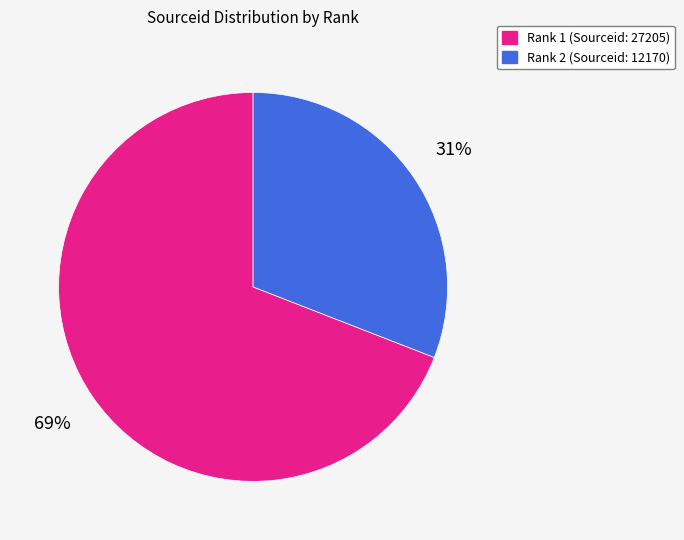

Is there a majority slice in this chart?

Yes